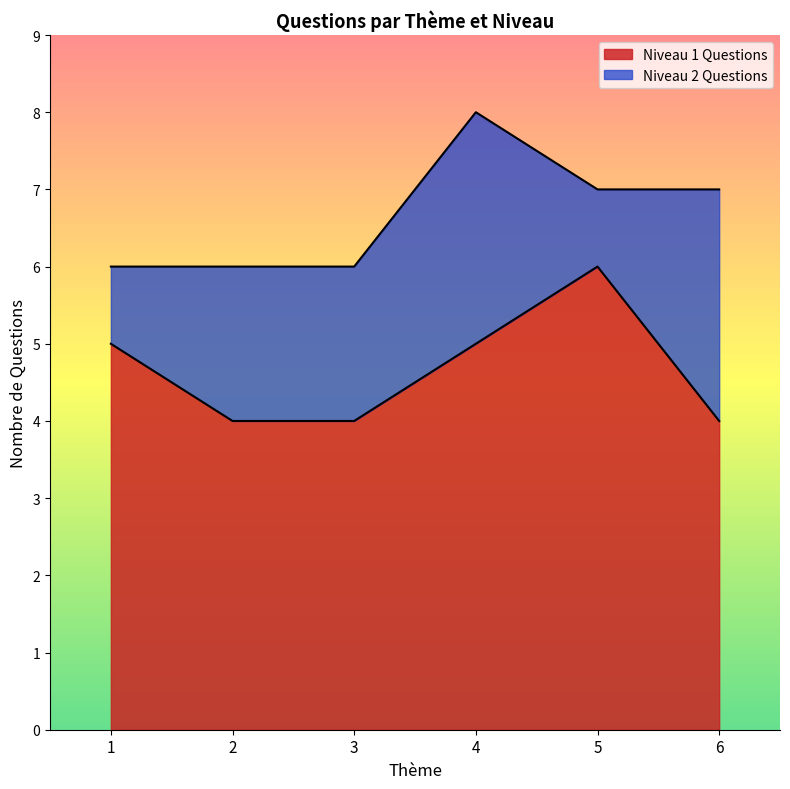

What is the smallest value displayed?

4